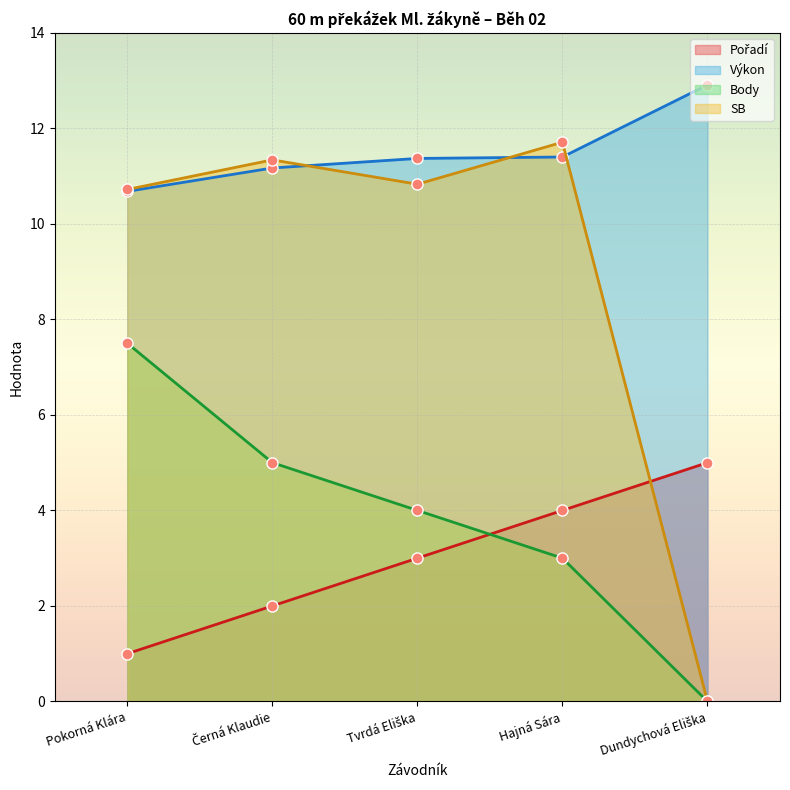

How many distinct data groups are displayed?

4